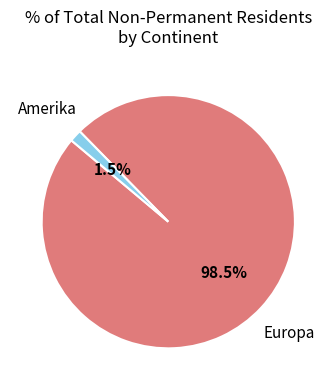

How much of the chart is everything except Amerika?

98.5%